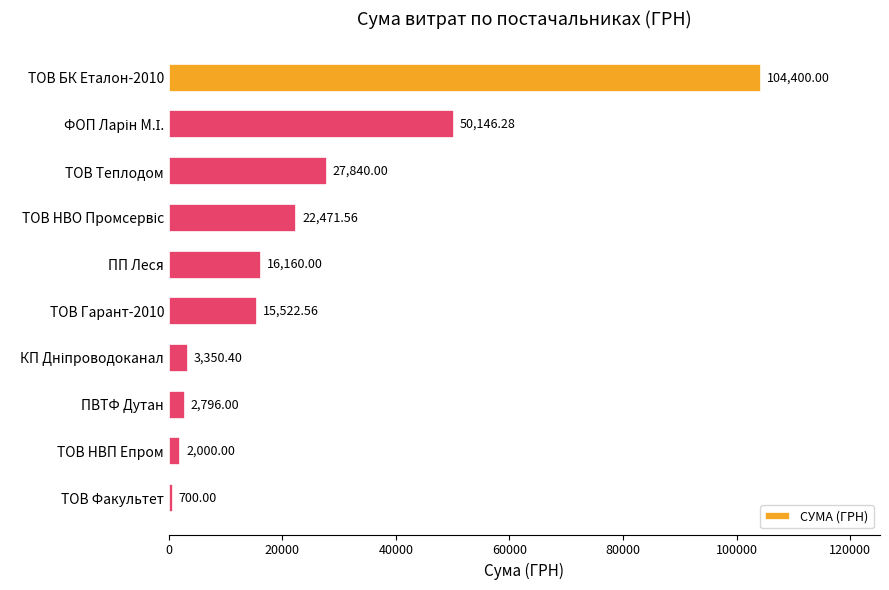

Which label corresponds to the smallest value in the chart?

ТОВ Факультет